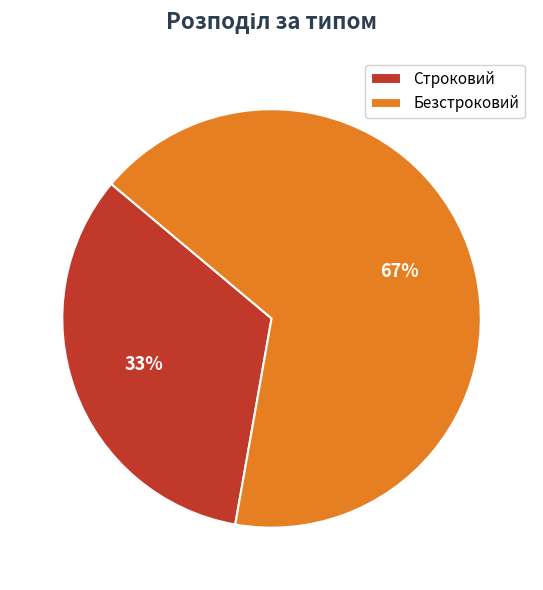

Rank the categories by value from highest to lowest.

Безстроковий, Строковий